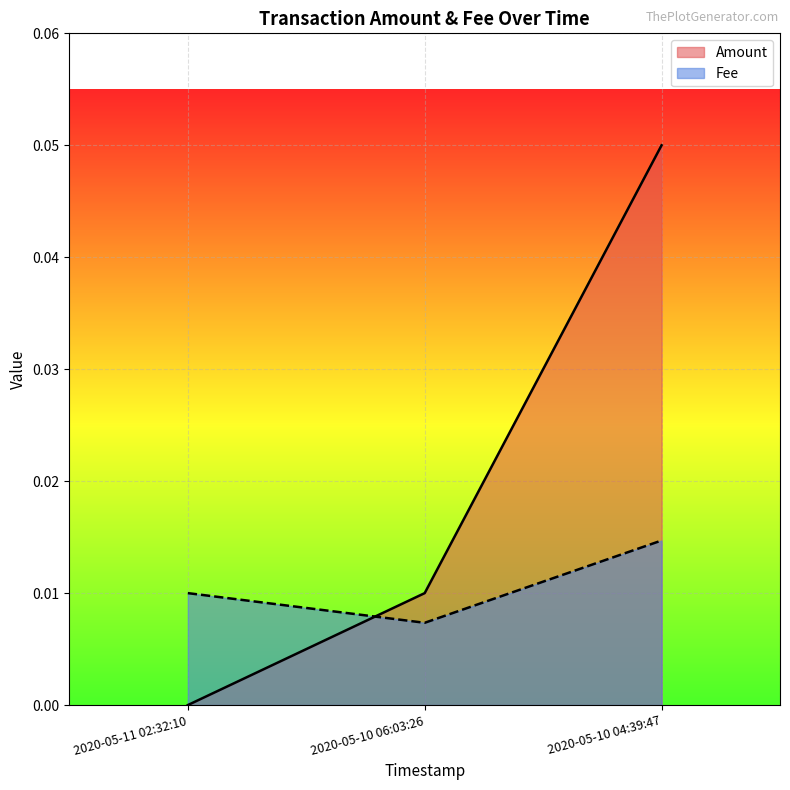

List the series in order of their peak value, lowest first.

Fee, Amount